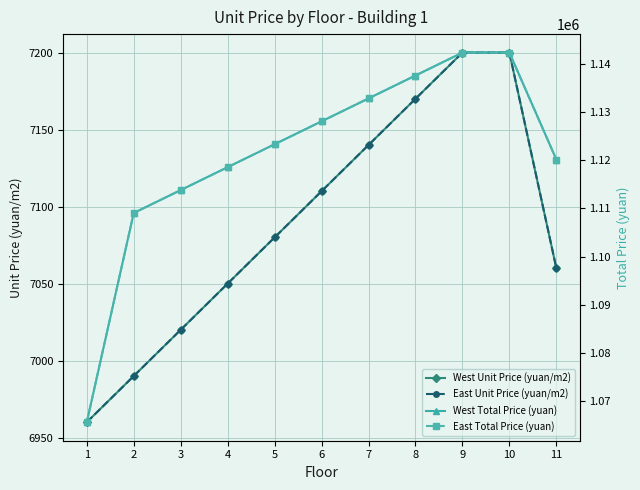

How many values in the West Total Price (yuan) series are below 1123312?

5